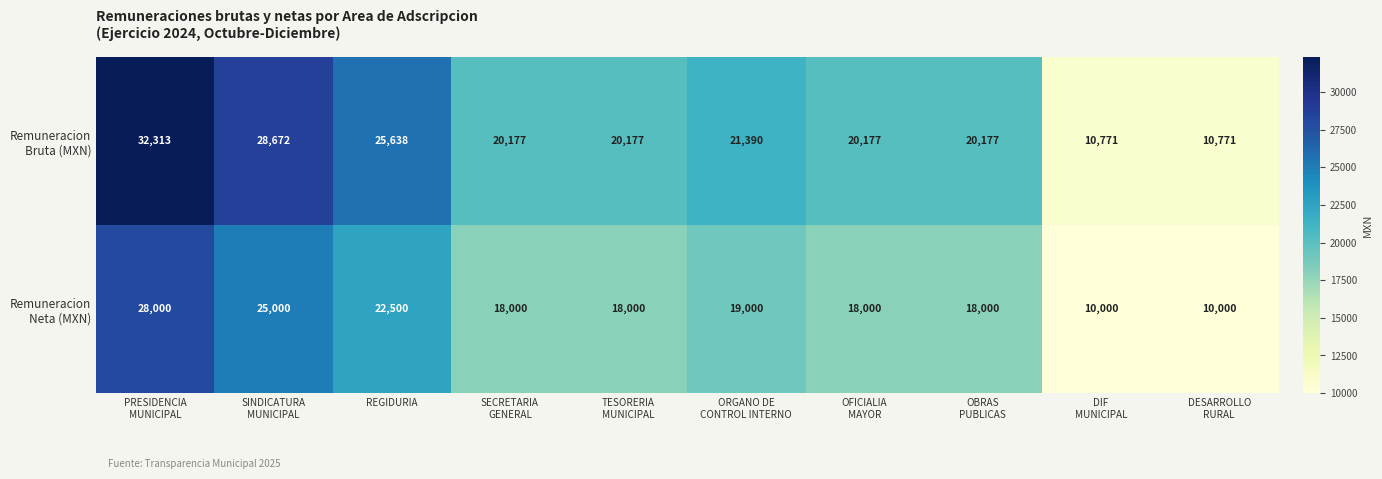

What is the smallest value displayed?

10000